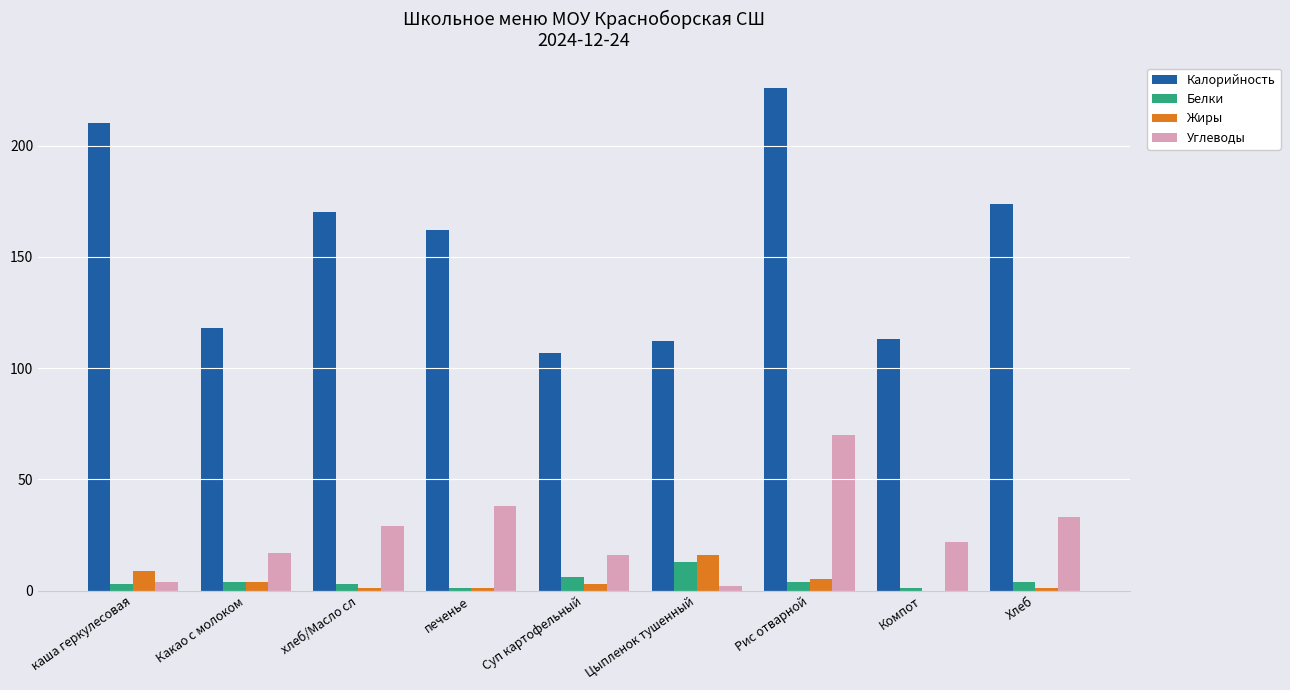

Where is Белки nearest to the value 7?

Суп картофельный